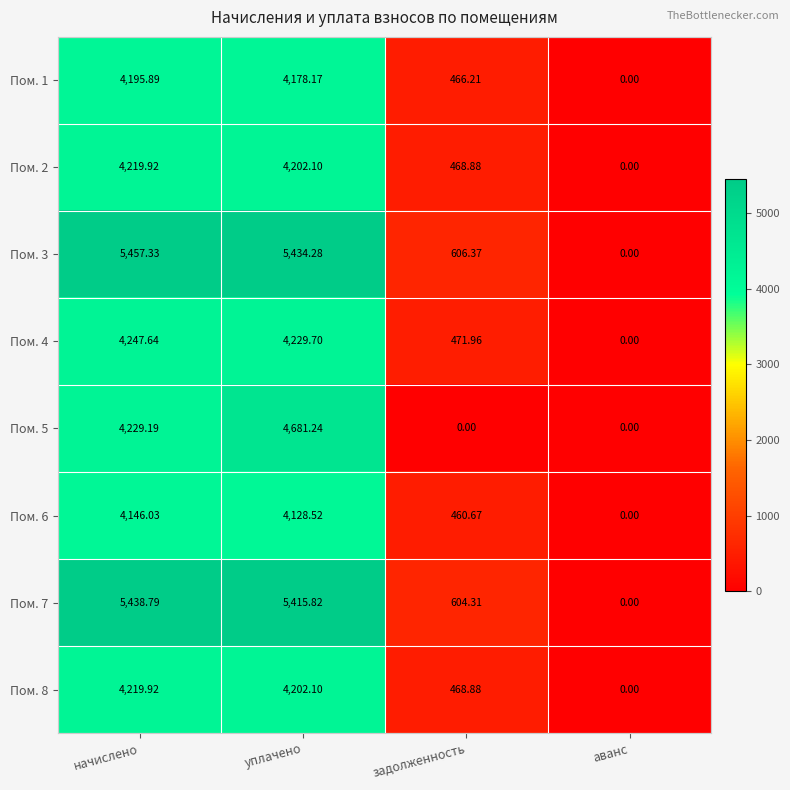

Is the value of Пом. 2 at аванс greater than the value of Пом. 6 at начислено?

No